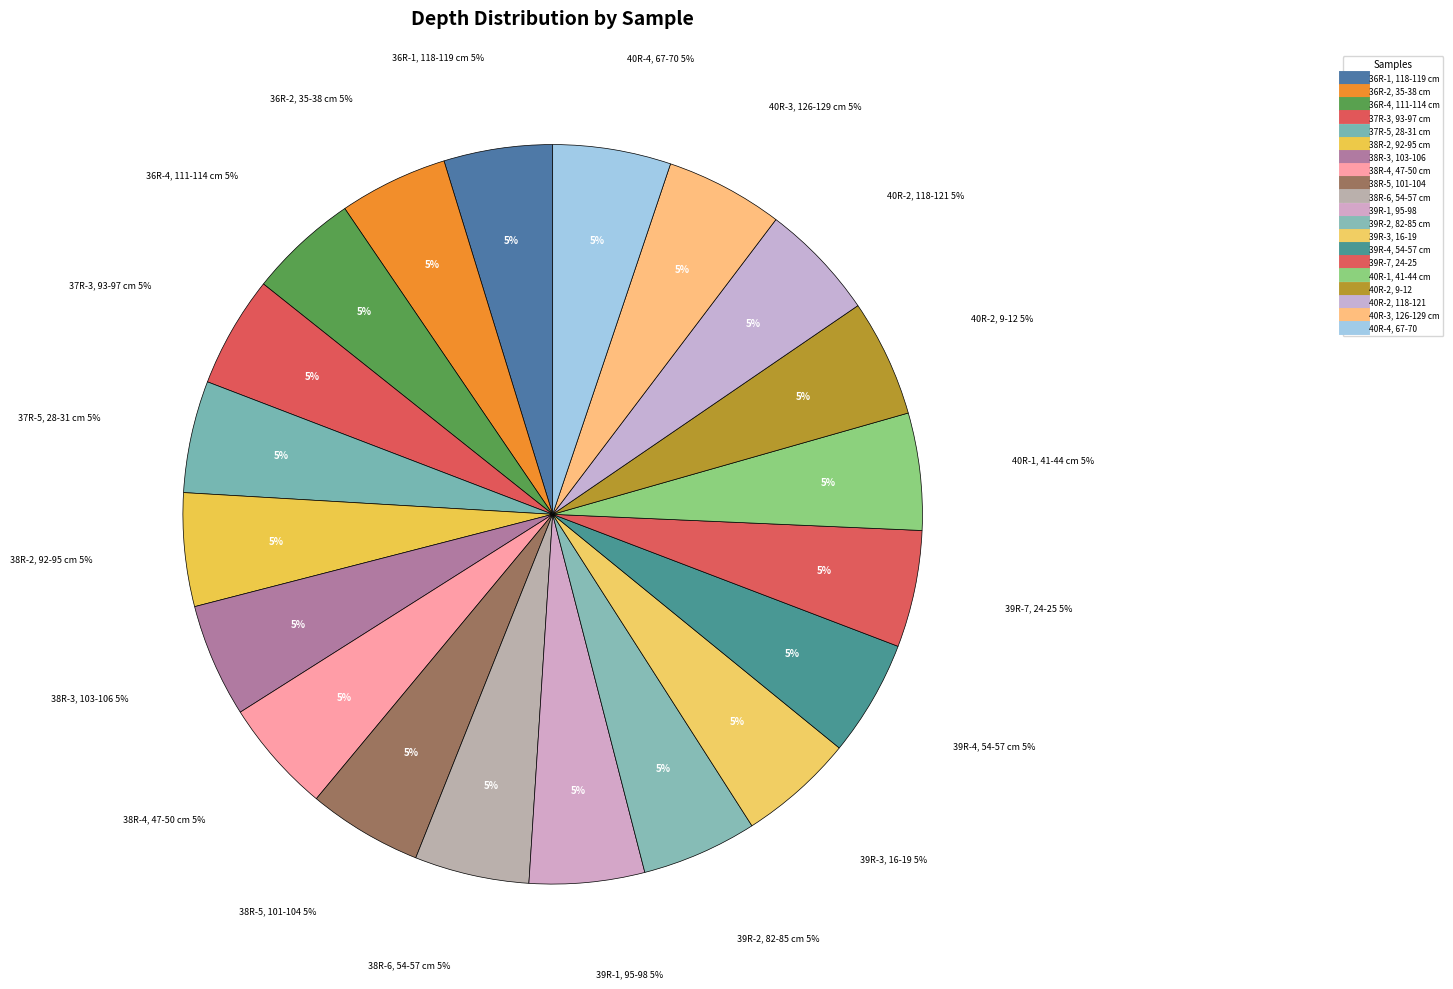

Rank the categories by value from lowest to highest.

36R-1, 118-119 cm, 36R-2, 35-38 cm, 36R-4, 111-114 cm, 37R-3, 93-97 cm, 37R-5, 28-31 cm, 38R-2, 92-95 cm, 38R-3, 103-106, 38R-4, 47-50 cm, 38R-5, 101-104, 38R-6, 54-57 cm, 39R-1, 95-98, 39R-2, 82-85 cm, 39R-3, 16-19, 39R-4, 54-57 cm, 39R-7, 24-25, 40R-1, 41-44 cm, 40R-2, 9-12, 40R-2, 118-121, 40R-3, 126-129 cm, 40R-4, 67-70